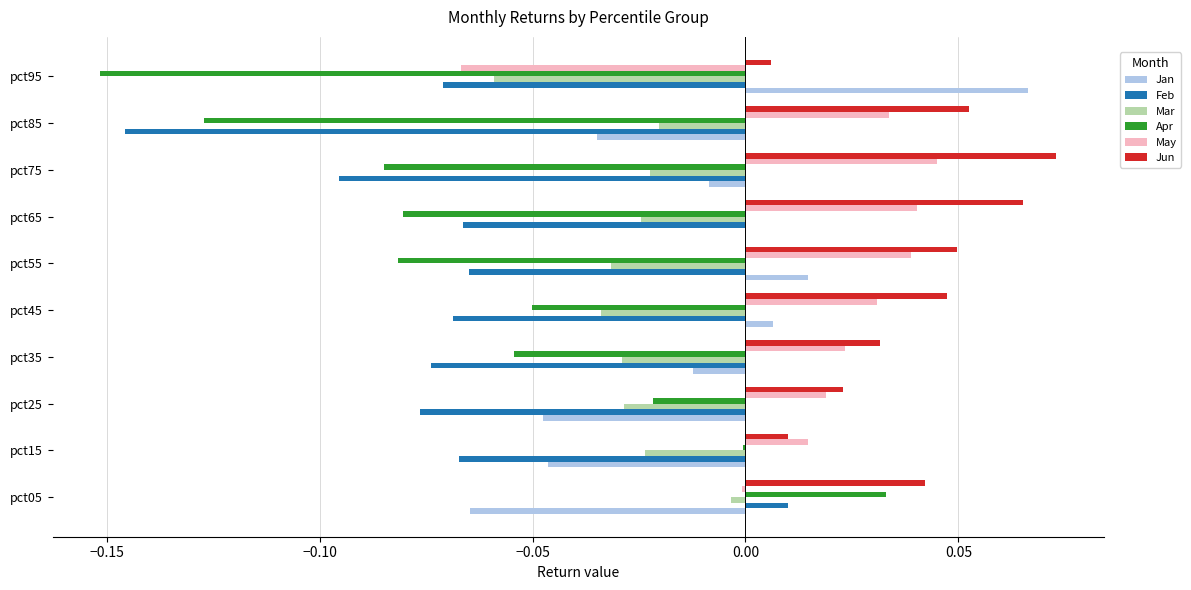

At which category is the sum across all series the highest?

pct05